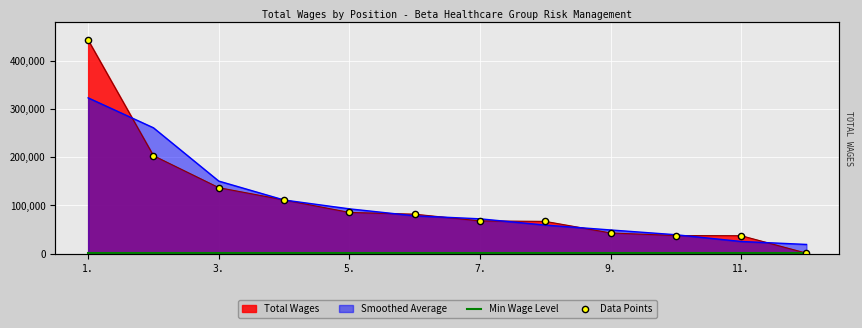

At how many categories does at least one series exceed 413991?

1